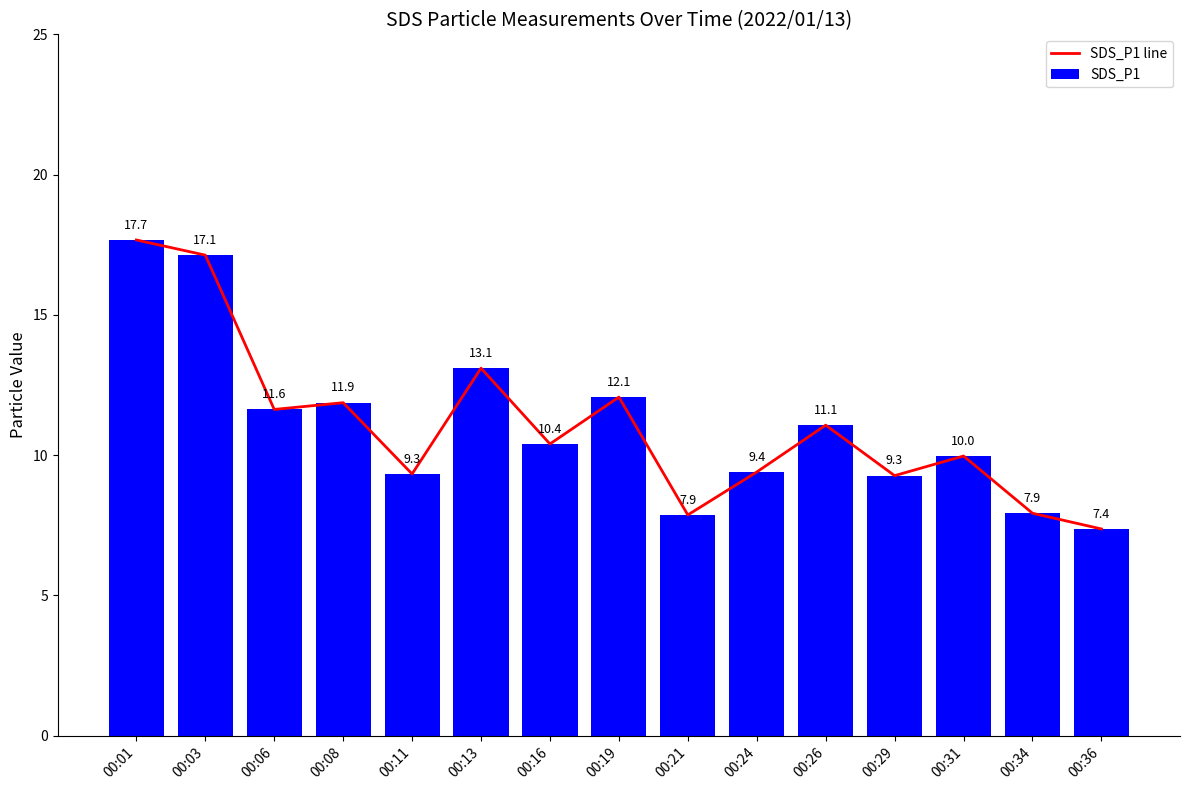

Reading right to left, what are all the values shown in this chart?

SDS_P1 line: 00:36=7.4	00:34=7.9	00:31=10.0	00:29=9.3	00:26=11.1	00:24=9.4	00:21=7.9	00:19=12.1	00:16=10.4	00:13=13.1	00:11=9.3	00:08=11.9	00:06=11.6	00:03=17.1	00:01=17.7
SDS_P1: 00:36=7.4	00:34=7.9	00:31=10.0	00:29=9.3	00:26=11.1	00:24=9.4	00:21=7.9	00:19=12.1	00:16=10.4	00:13=13.1	00:11=9.3	00:08=11.9	00:06=11.6	00:03=17.1	00:01=17.7